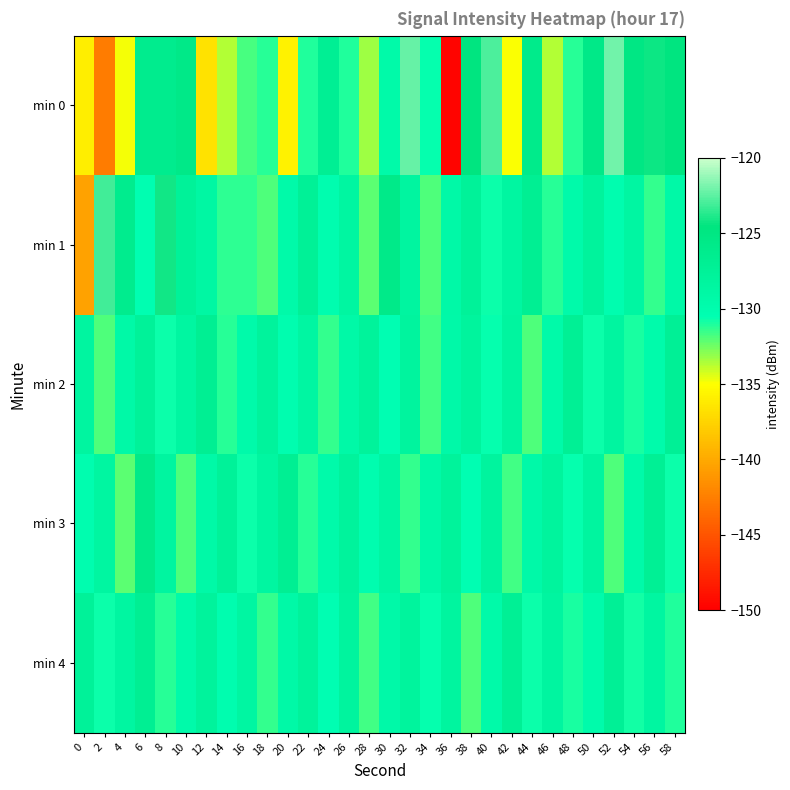

What is the total value across all series at 32?

-638.2